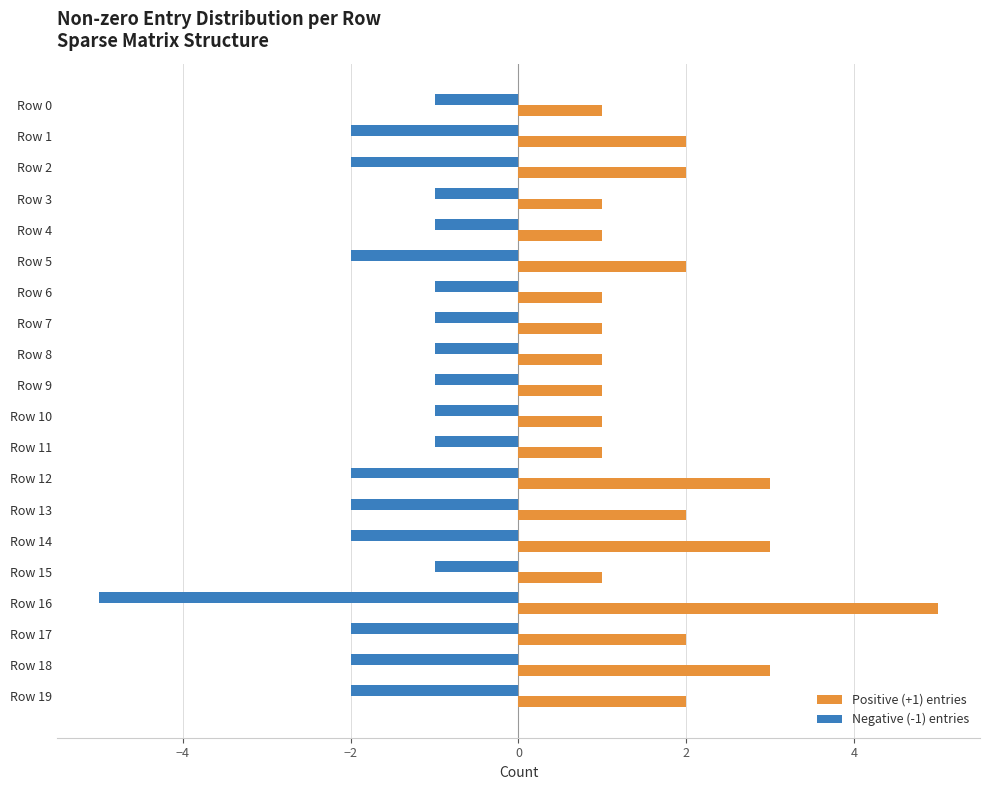

Is the value of Positive (+1) entries at Row 4 greater than the value of Negative (-1) entries at Row 17?

Yes